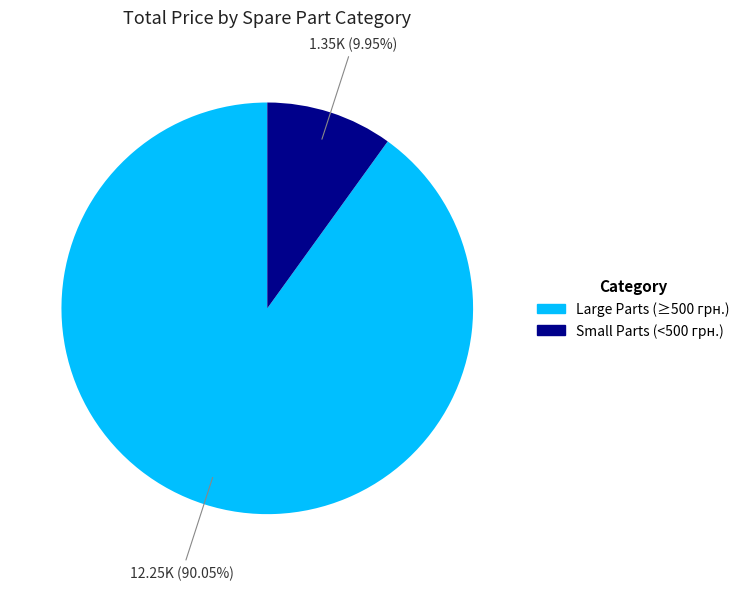

Does any single category account for the majority?

Yes